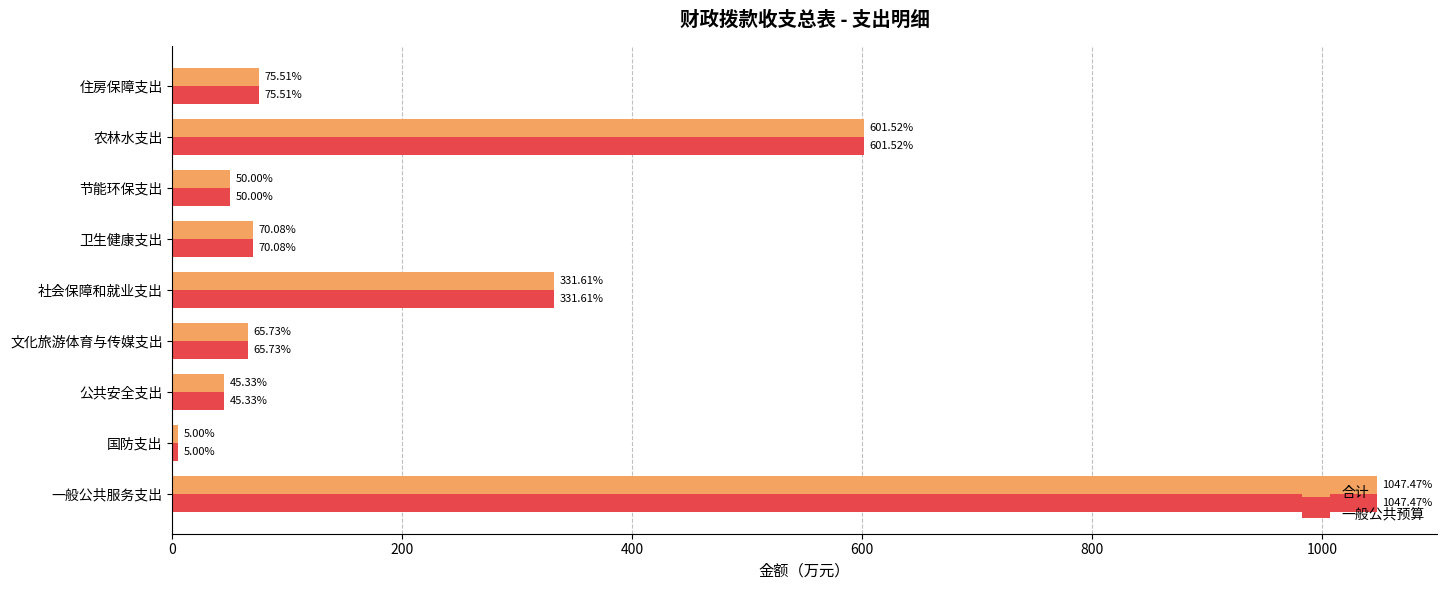

List the labels in order of 合计 value, smallest first.

国防支出, 公共安全支出, 节能环保支出, 文化旅游体育与传媒支出, 卫生健康支出, 住房保障支出, 社会保障和就业支出, 农林水支出, 一般公共服务支出